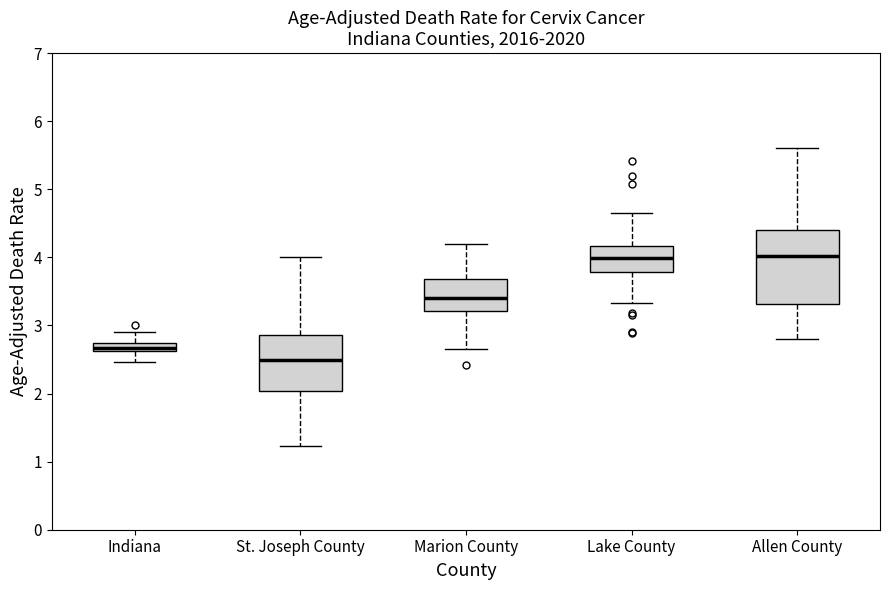

Where does the upper whisker of the box for Lake County end on the y-axis? The values are not printed on the chart, so give them approximately, as read against the axis.

4.7